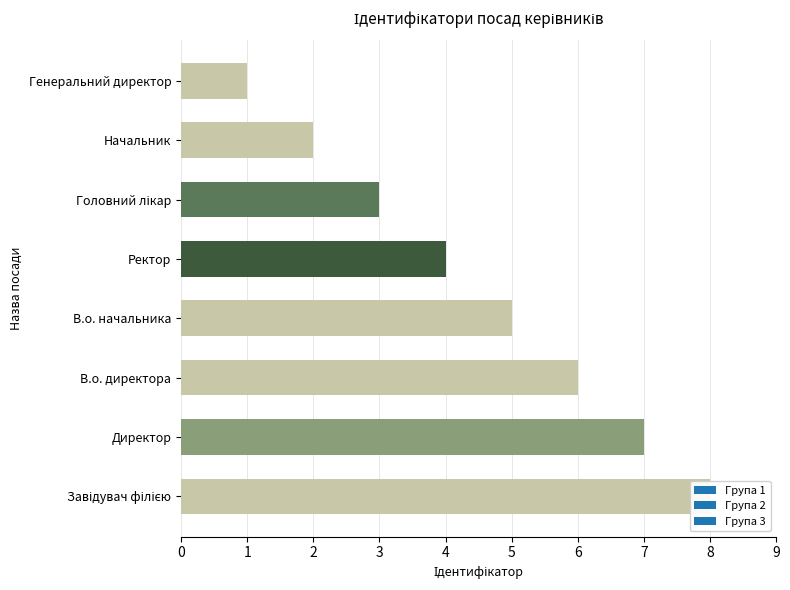

Count the number of categories in the chart.

8